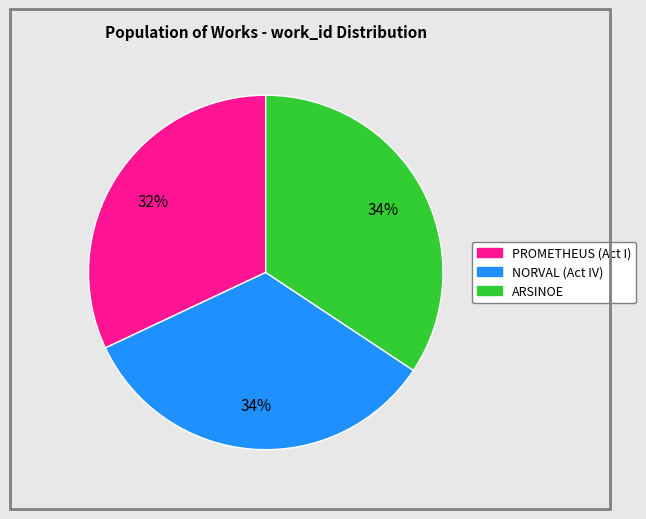

Does NORVAL (Act IV) account for over 50% of the chart?

No